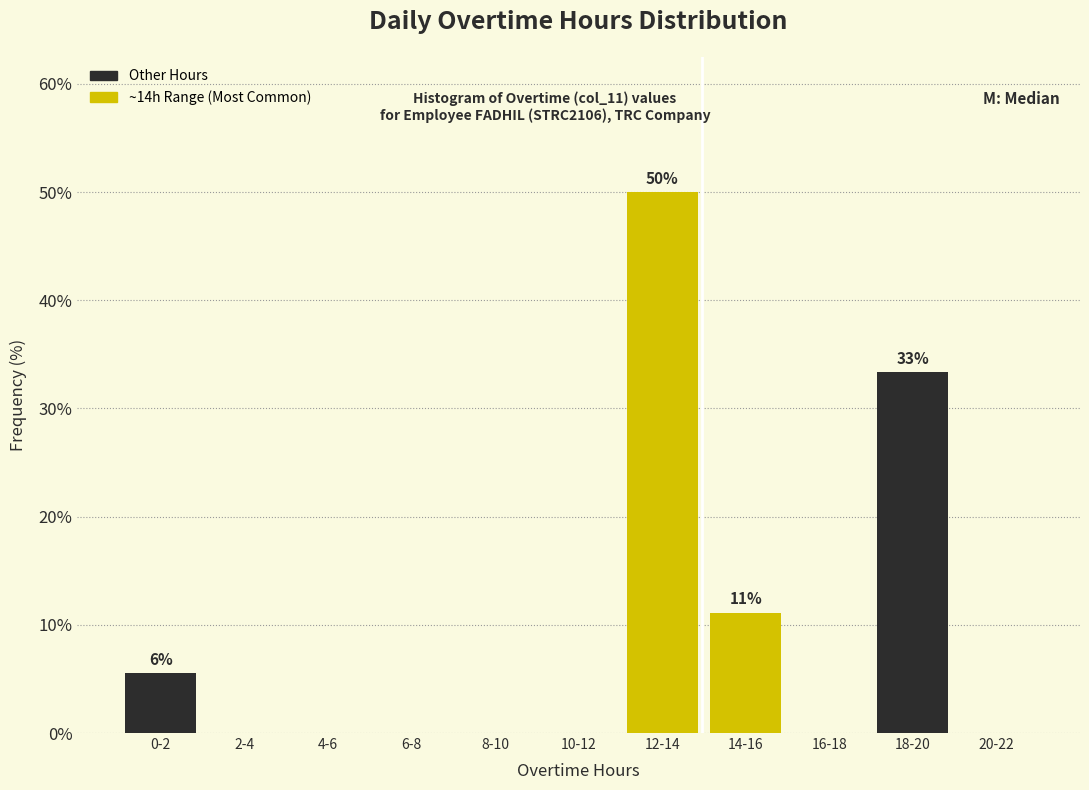

Reading right to left, extract all data points from this chart.

20-22=0.0	18-20=33.3	16-18=0.0	14-16=11.1	12-14=50.0	10-12=0.0	8-10=0.0	6-8=0.0	4-6=0.0	2-4=0.0	0-2=5.6